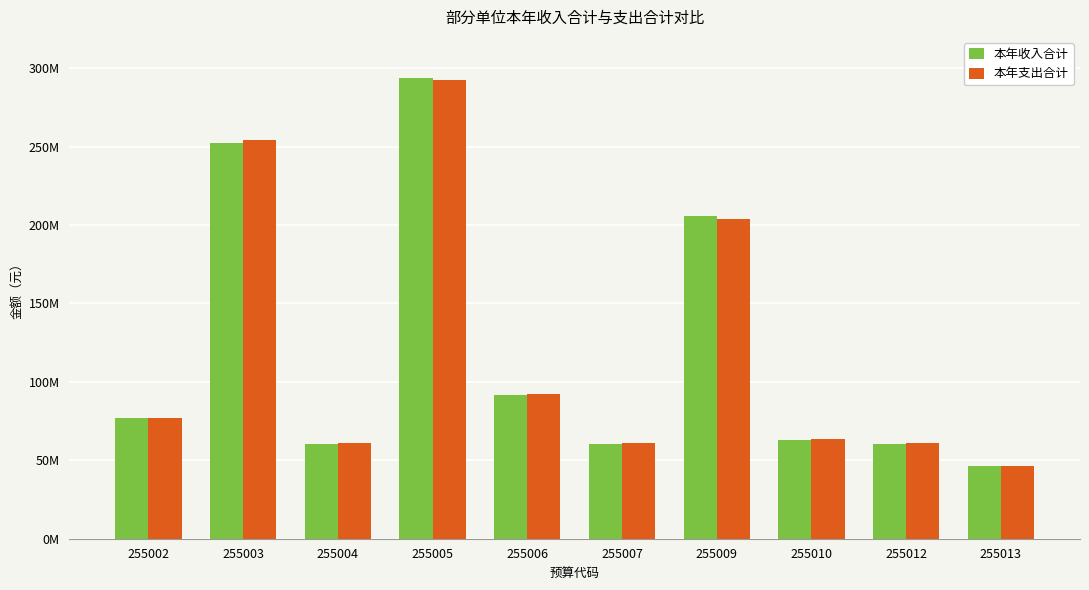

Where does the 本年支出合计 series first go above 76822280?

255002